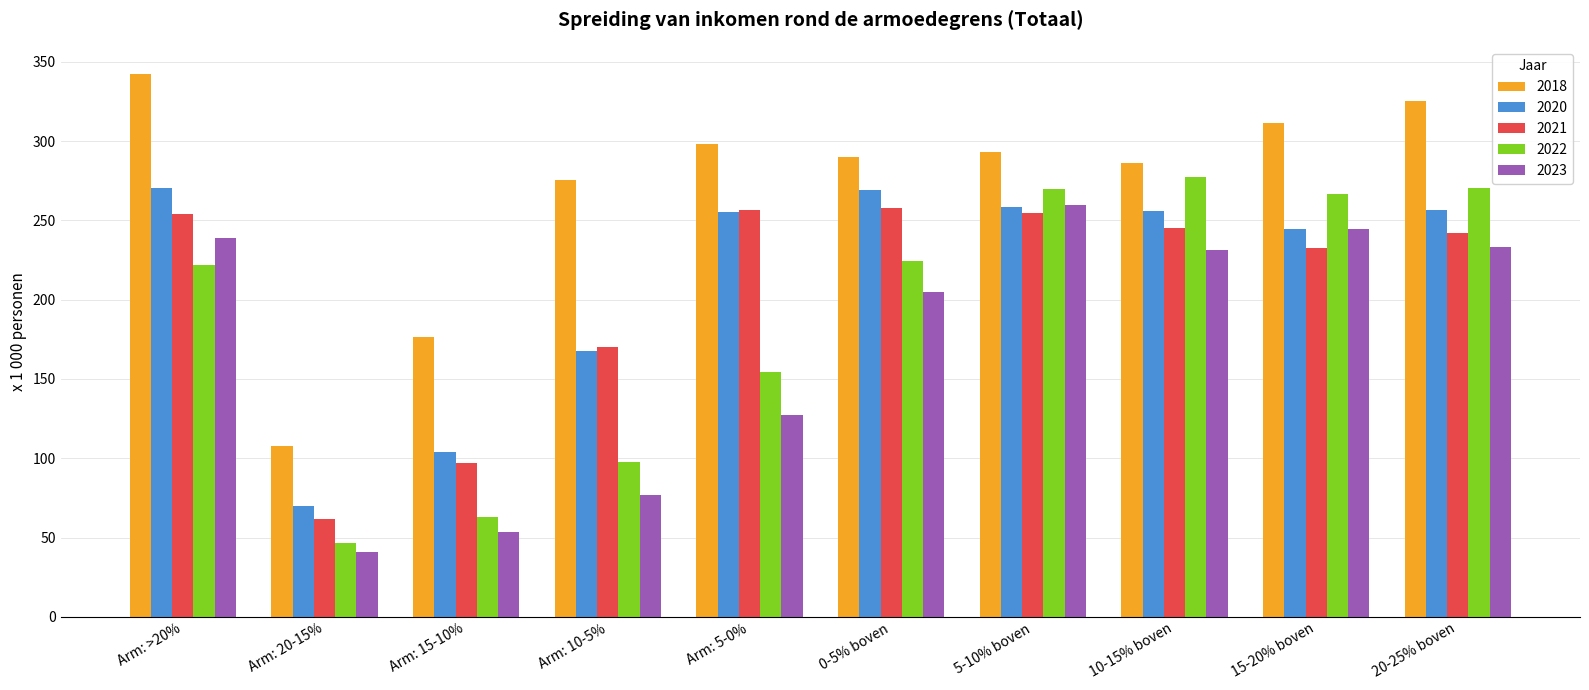

What is the approximate value of 2021 at Arm: 10-5%?

170.1